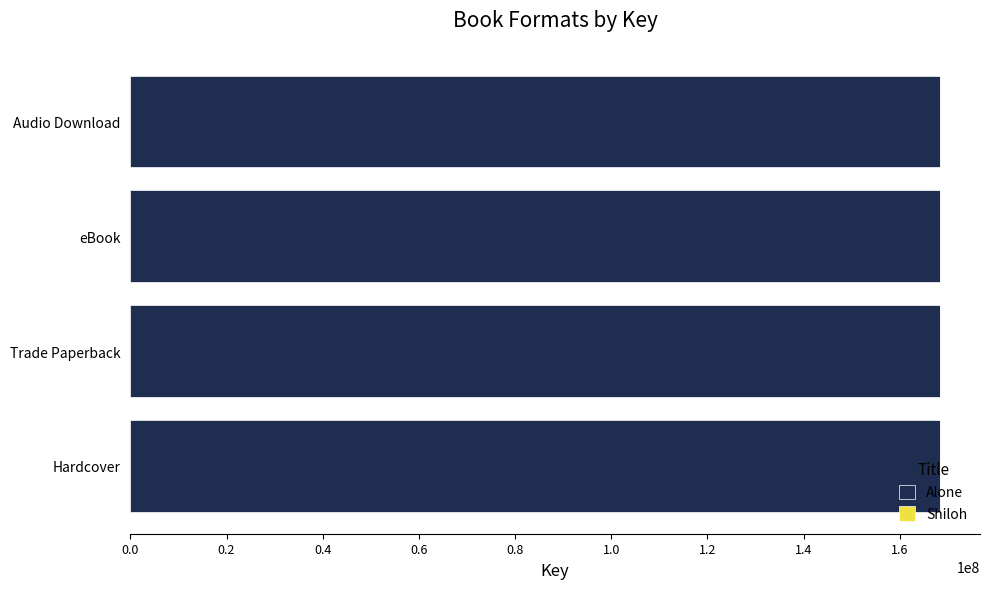

What is the maximum value for Alone?

168261136